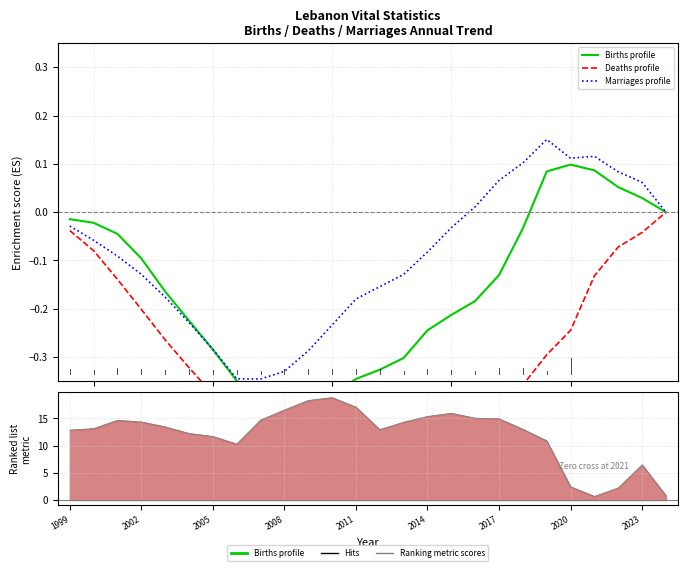

What is the value of the Ranking metric scores point at the 14th from the left?

12.9